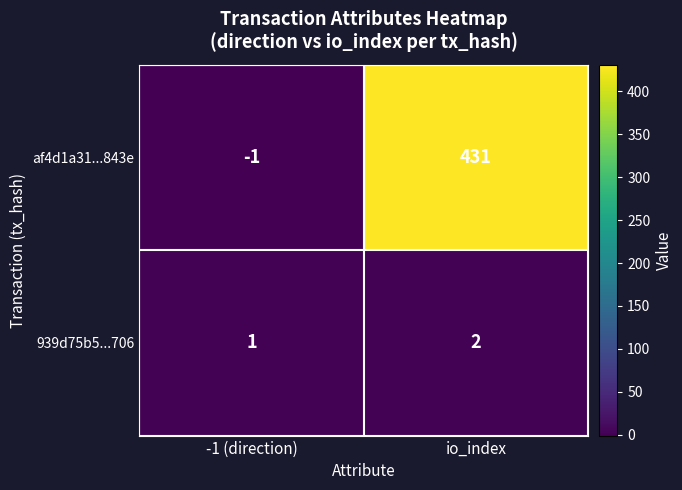

What is the greatest value displayed?

431